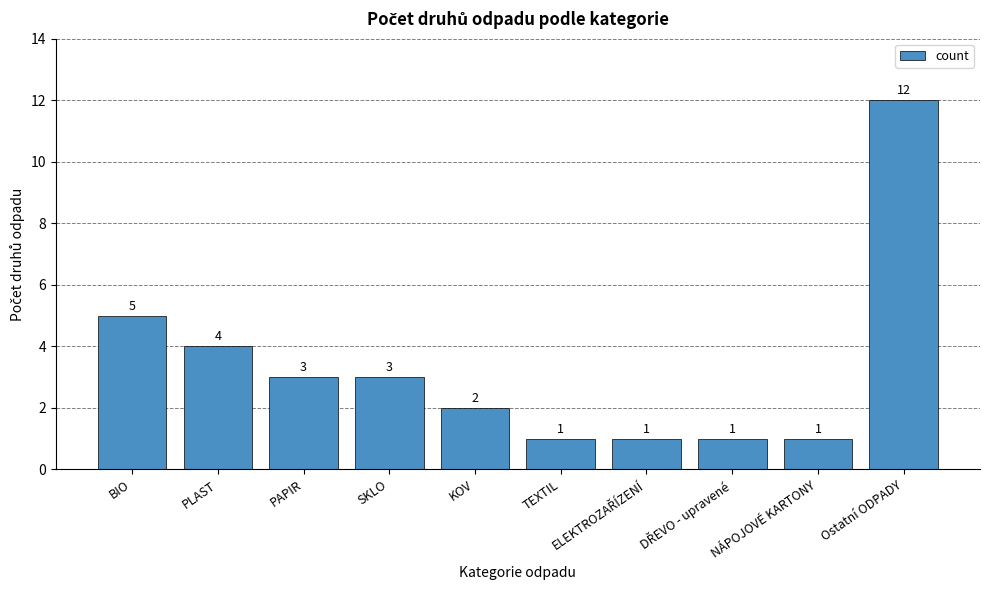

What is the change in value from PAPIR to Ostatní ODPADY?

+9